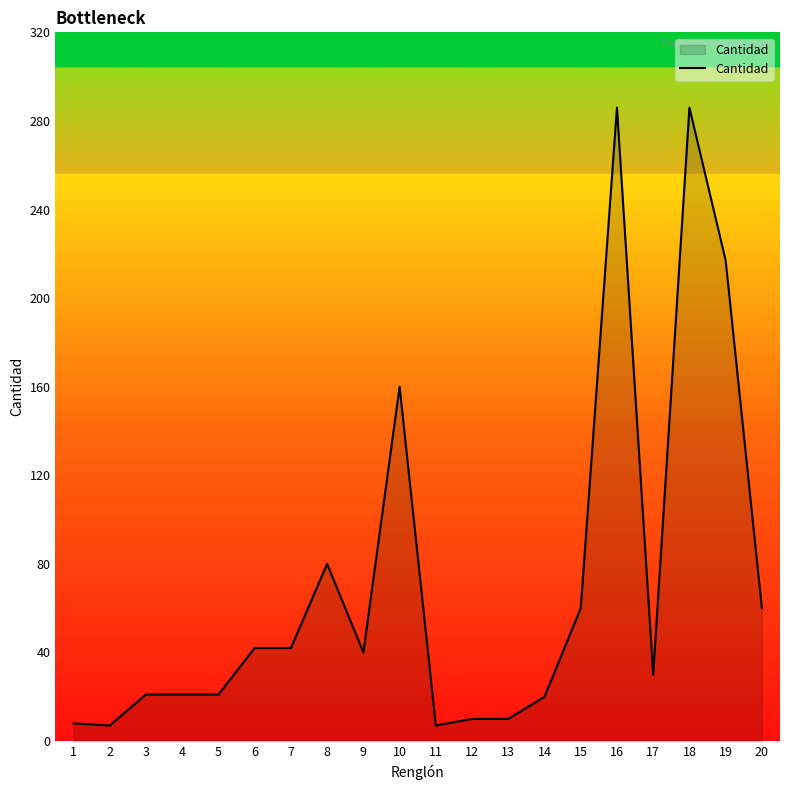

Is it true that the value at 19 is 217?

True